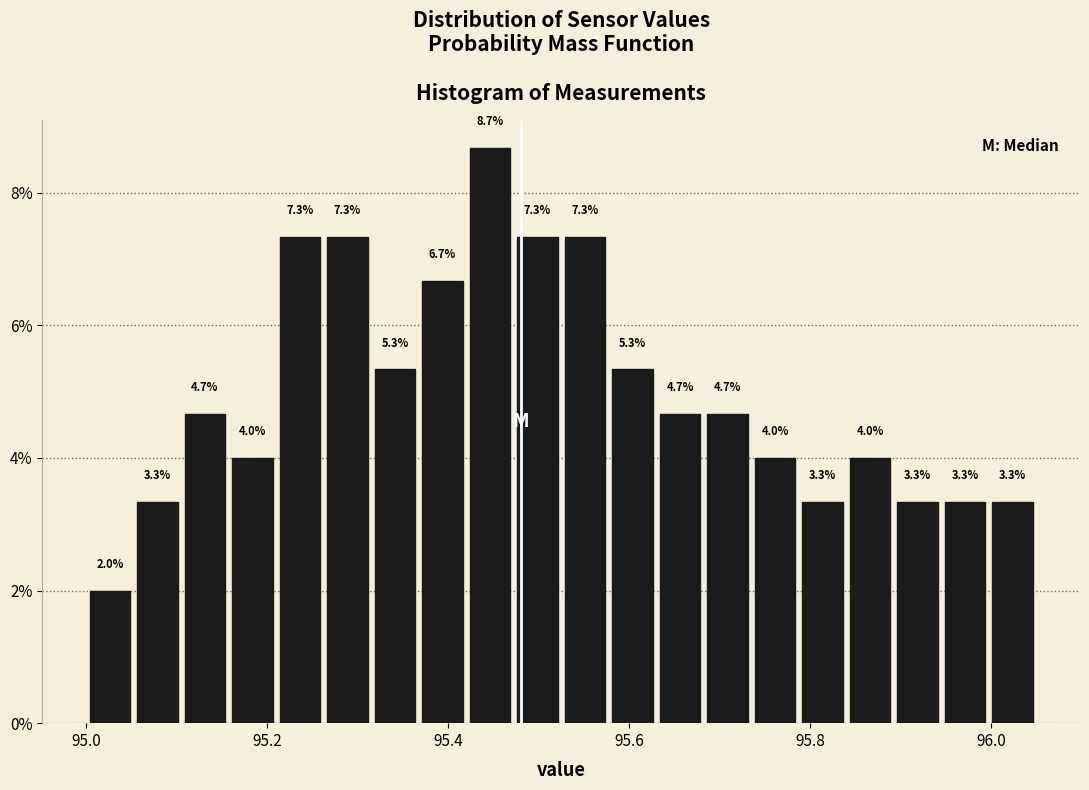

Around what value on the x-axis is the tallest bar? Give the approximate position of its centre, as read against the axis.

95.44